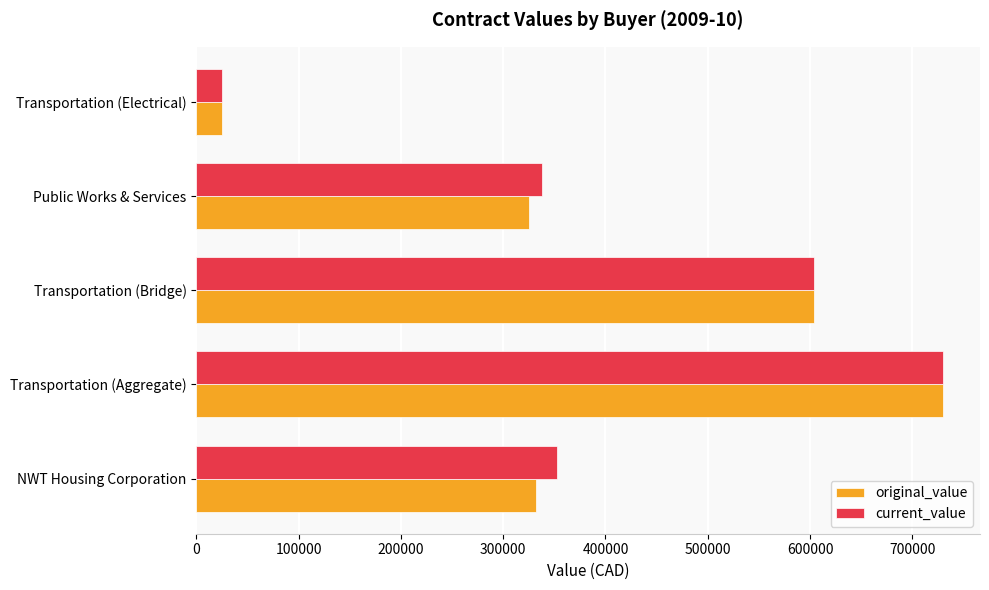

True or false: current_value has a value of 603427.2 at Transportation (Bridge).

True